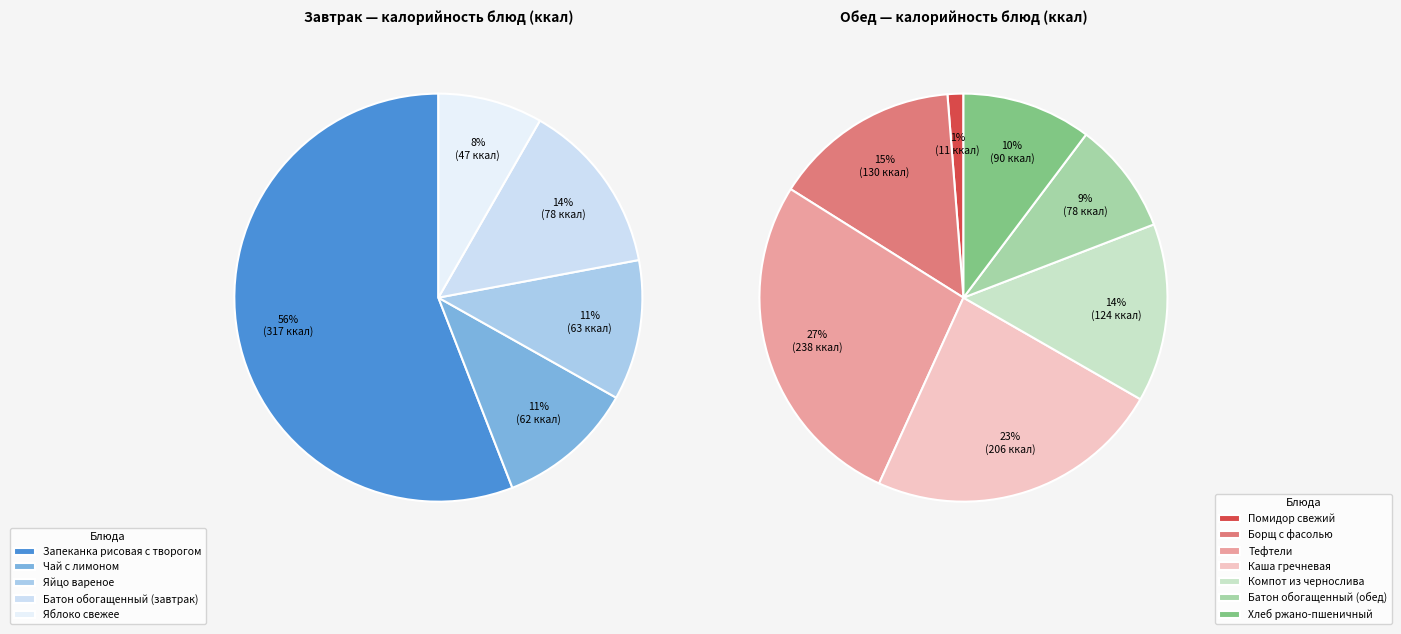

Which category has the smallest portion of the pie?

Помидор свежий